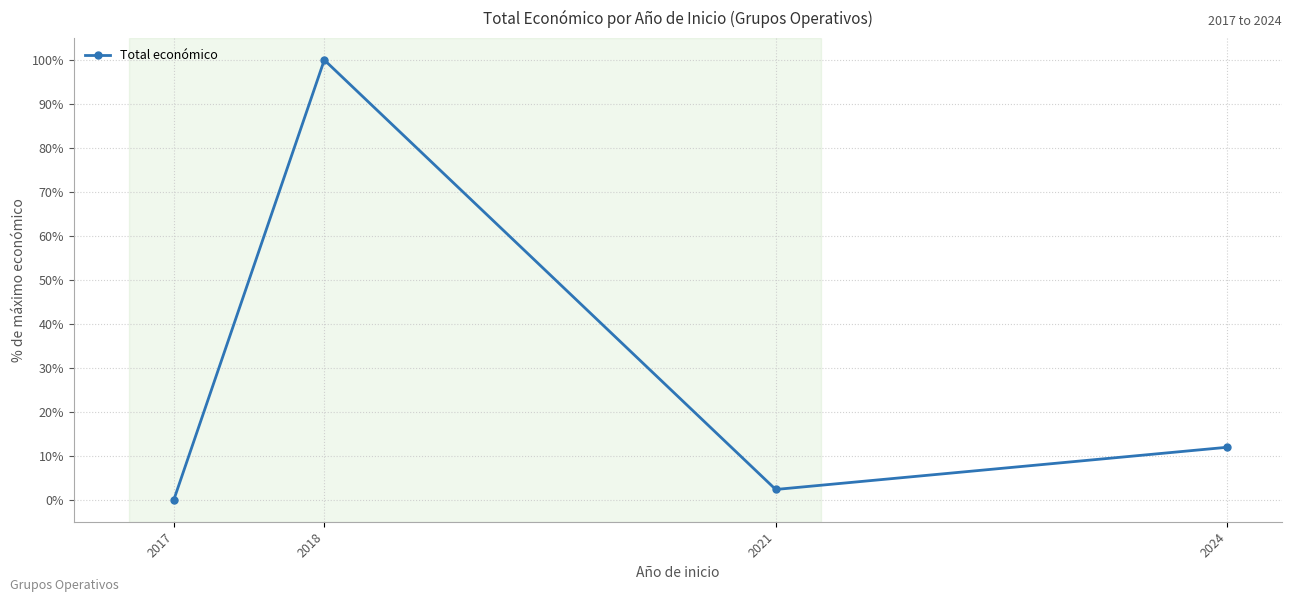

How many values exceed 11?

2